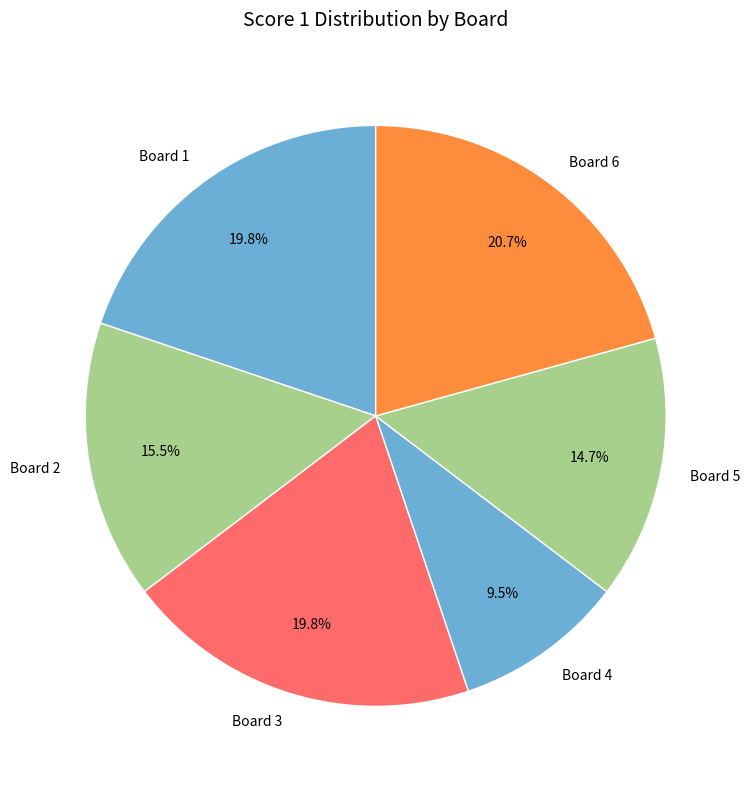

Which has a higher value, Board 5 or Board 6?

Board 6